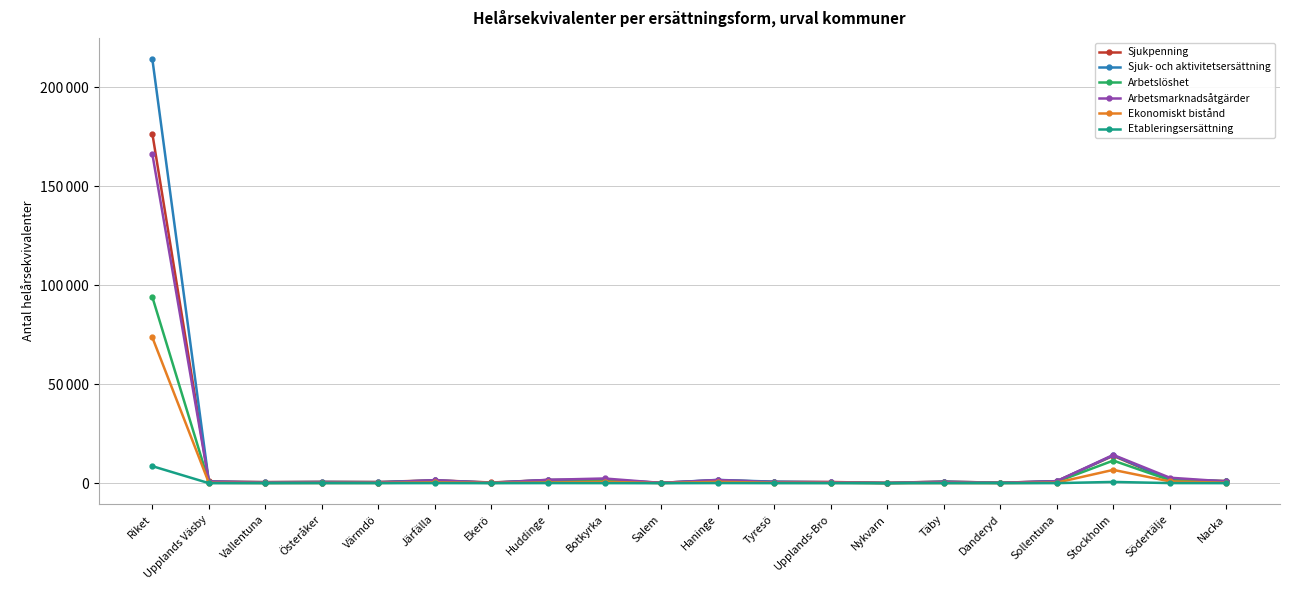

How many times do Arbetsmarknadsåtgärder and Ekonomiskt bistånd cross each other?

2